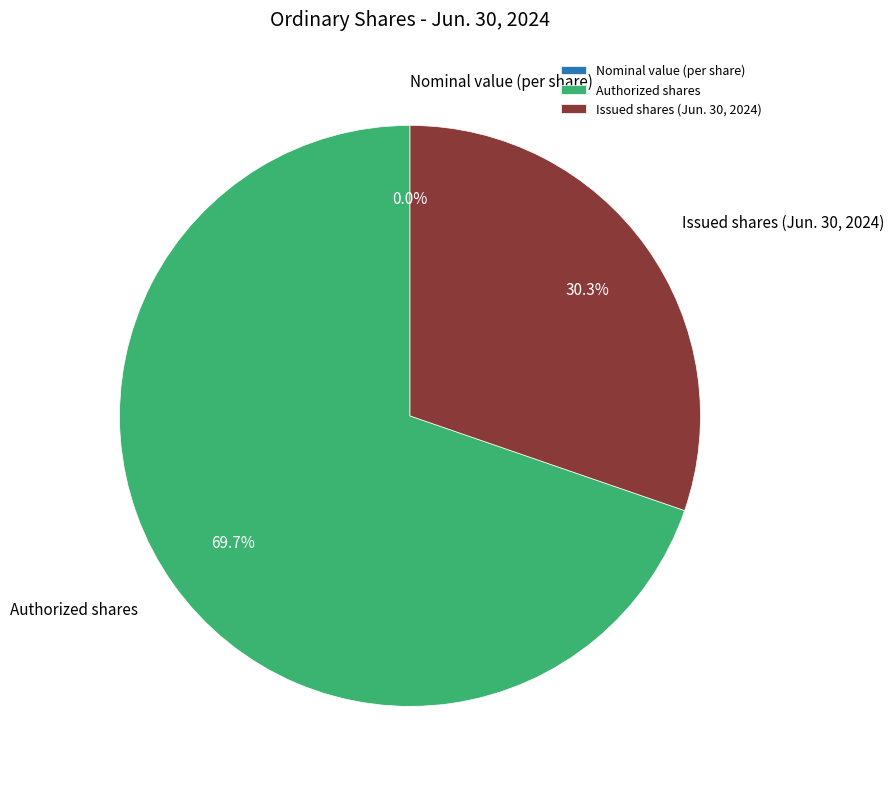

What is the change in value from Nominal value (per share) to Issued shares (Jun. 30, 2024)?

+217200000.0